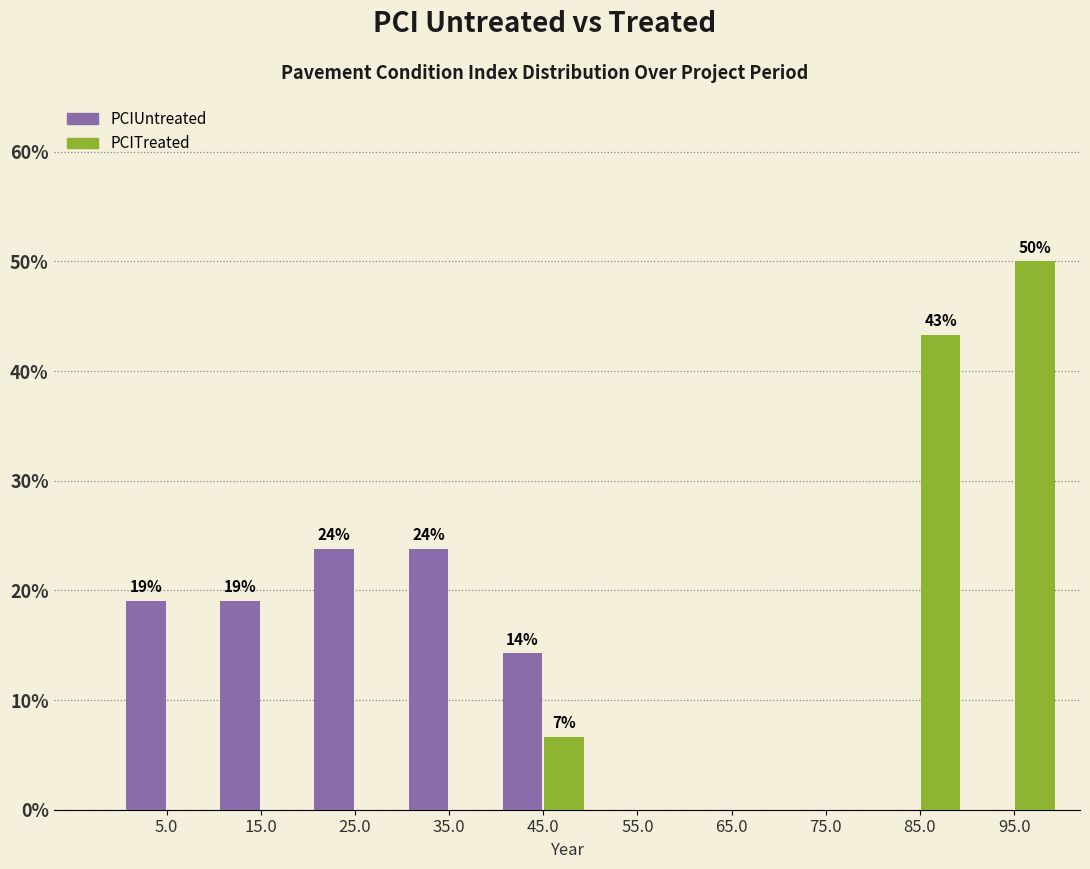

In the PCITreated series, which range on the x-axis has the tallest bar?

90 to 100